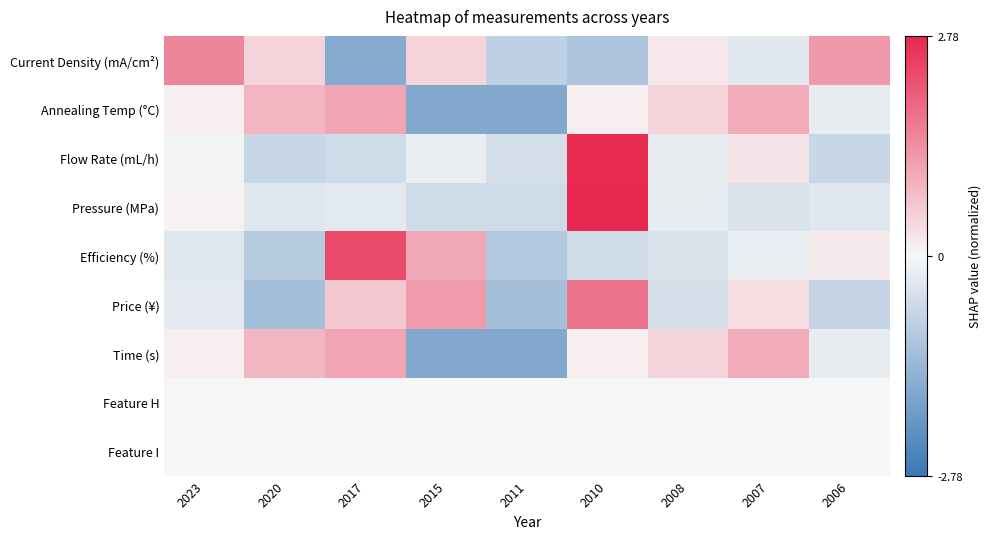

Reading right to left, extract all data points from this chart.

Current Density (mA/cm²): 2006=1.2	2007=-0.3	2008=0.2	2010=-1.1	2011=-0.8	2015=0.5	2017=-1.6	2020=0.5	2023=1.5
Annealing Temp (°C): 2006=-0.2	2007=1.0	2008=0.5	2010=0.1	2011=-1.7	2015=-1.7	2017=1.1	2020=0.9	2023=0.1
Flow Rate (mL/h): 2006=-0.7	2007=0.2	2008=-0.2	2010=2.7	2011=-0.5	2015=-0.2	2017=-0.6	2020=-0.7	2023=-0.1
Pressure (MPa): 2006=-0.3	2007=-0.4	2008=-0.2	2010=2.8	2011=-0.6	2015=-0.6	2017=-0.3	2020=-0.4	2023=0.1
Efficiency (%): 2006=0.2	2007=-0.2	2008=-0.4	2010=-0.6	2011=-1.0	2015=1.0	2017=2.3	2020=-1.0	2023=-0.4
Price (¥): 2006=-0.7	2007=0.3	2008=-0.5	2010=1.8	2011=-1.2	2015=1.2	2017=0.6	2020=-1.2	2023=-0.3
Time (s): 2006=-0.2	2007=1.0	2008=0.5	2010=0.1	2011=-1.7	2015=-1.7	2017=1.1	2020=0.9	2023=0.1
Feature H: 2006=0.0	2007=0.0	2008=0.0	2010=0.0	2011=0.0	2015=0.0	2017=0.0	2020=0.0	2023=0.0
Feature I: 2006=0.0	2007=0.0	2008=0.0	2010=0.0	2011=0.0	2015=0.0	2017=0.0	2020=0.0	2023=0.0